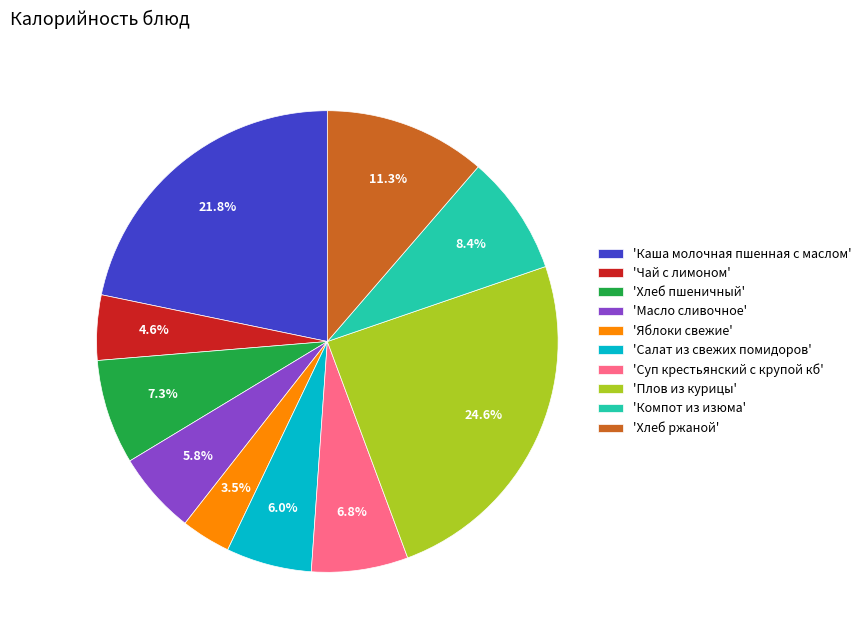

Approximately how many times larger is the value at 'Чай с лимоном' compared to 'Суп крестьянский с крупой кб'?

0.7